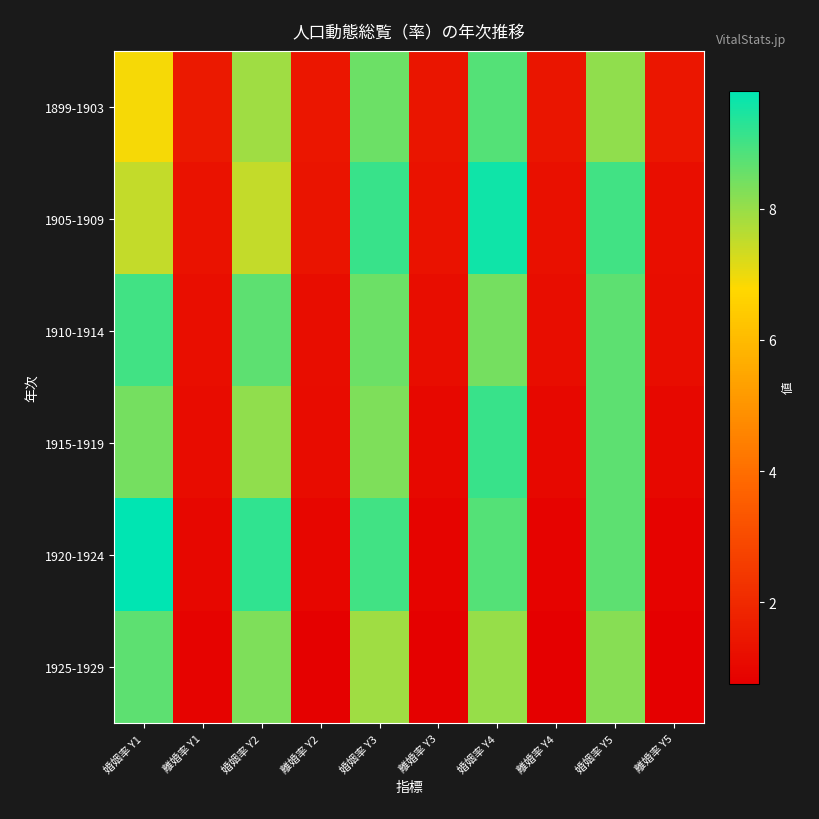

What is the total value across all series at 離婚率 Y3?

6.7